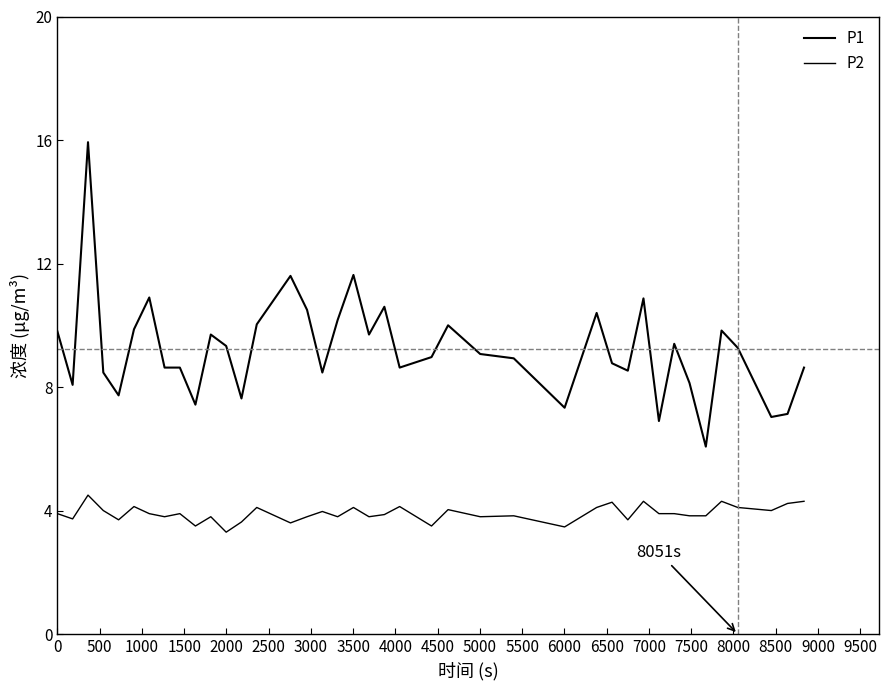

Rank the series by their maximum value, from lowest to highest.

P2, P1